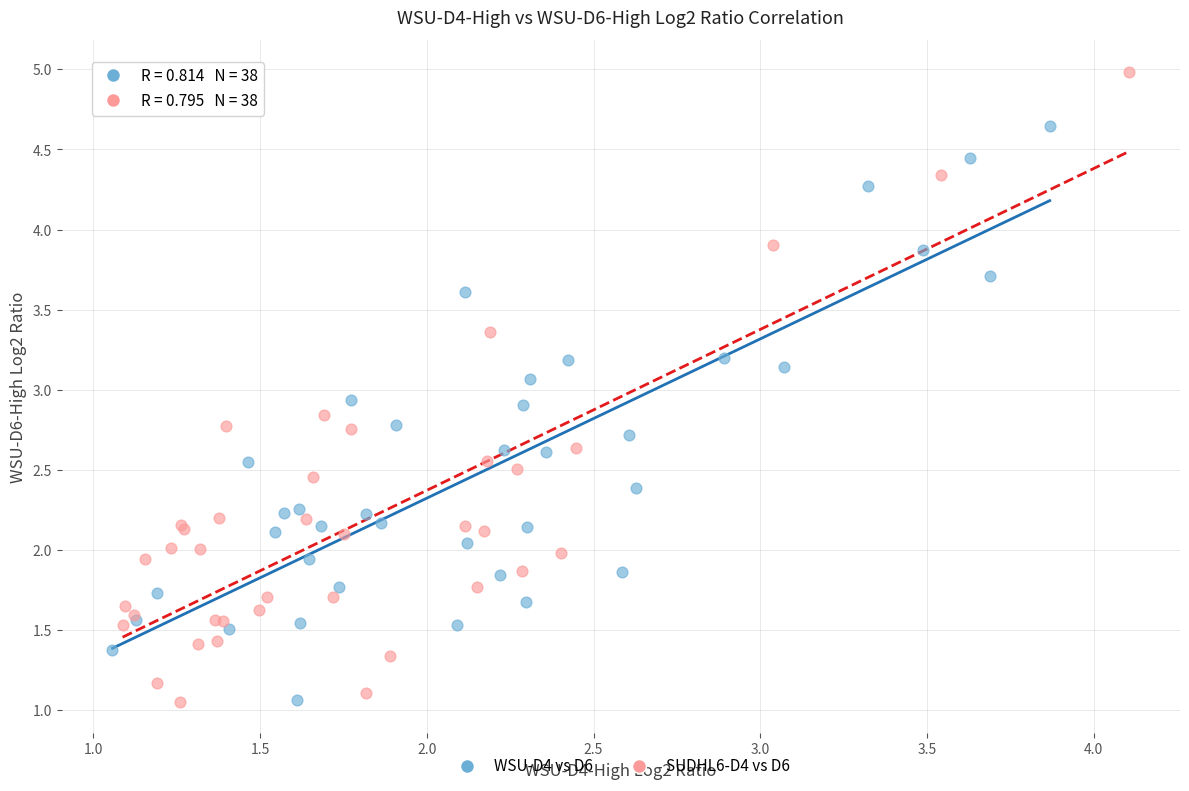

Which series has the largest Y range (max minus min)?

SUDHL6-D4 vs D6